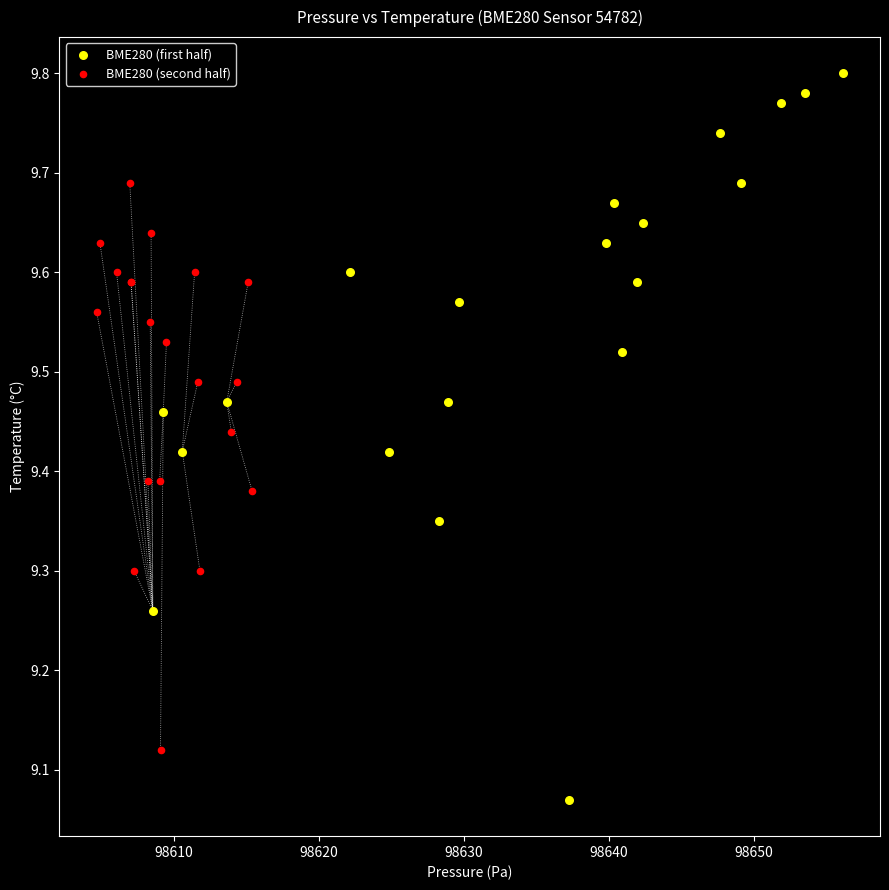

Which series reaches the minimum Y coordinate?

BME280 (first half)